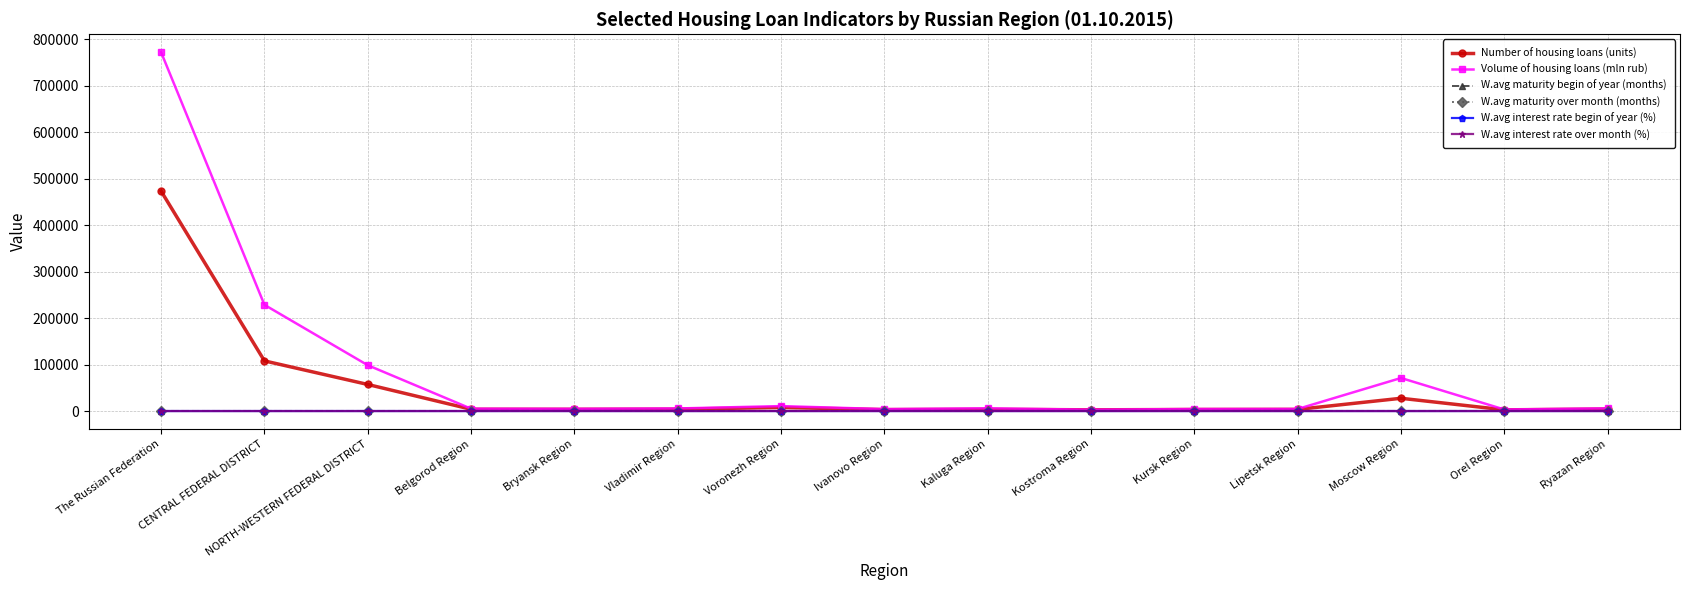

True or false: W.avg interest rate over month (%) has more than 1 points higher than both neighbors.

True